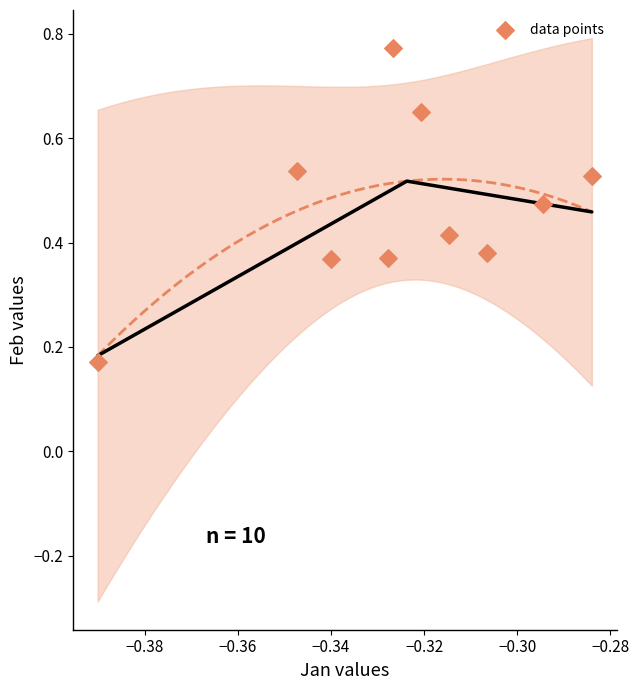

What is the average X value?

-0.3